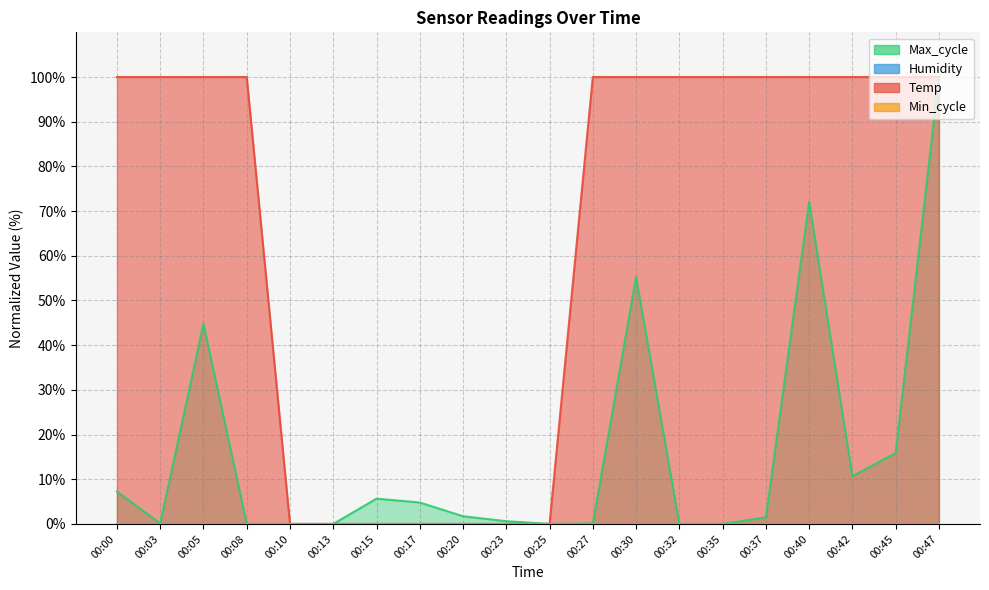

Reading left to right, list all the values displayed in this chart.

Temp: 100.0	100.0	100.0	100.0	0.0	0.0	0.0	0.0	0.0	0.0	0.0	100.0	100.0	100.0	100.0	100.0	100.0	100.0	100.0	100.0
Max_cycle: 7.3	0.1	44.8	0.0	0.0	0.0	5.7	4.8	1.7	0.6	0.0	0.1	55.2	0.0	0.0	1.5	72.1	10.7	15.9	100.0